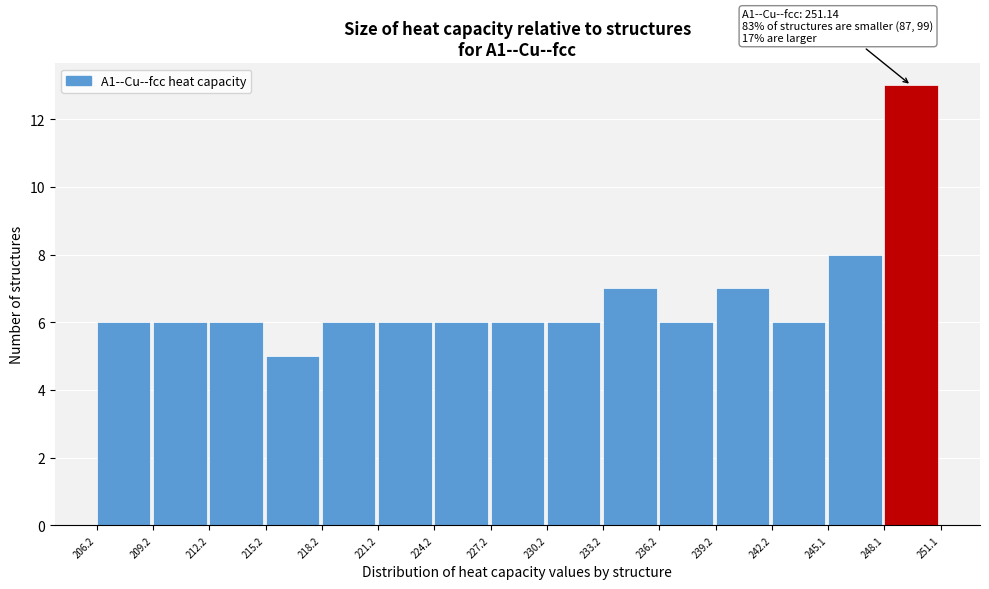

Which range on the x-axis has the tallest bar?

248.1 to 251.1